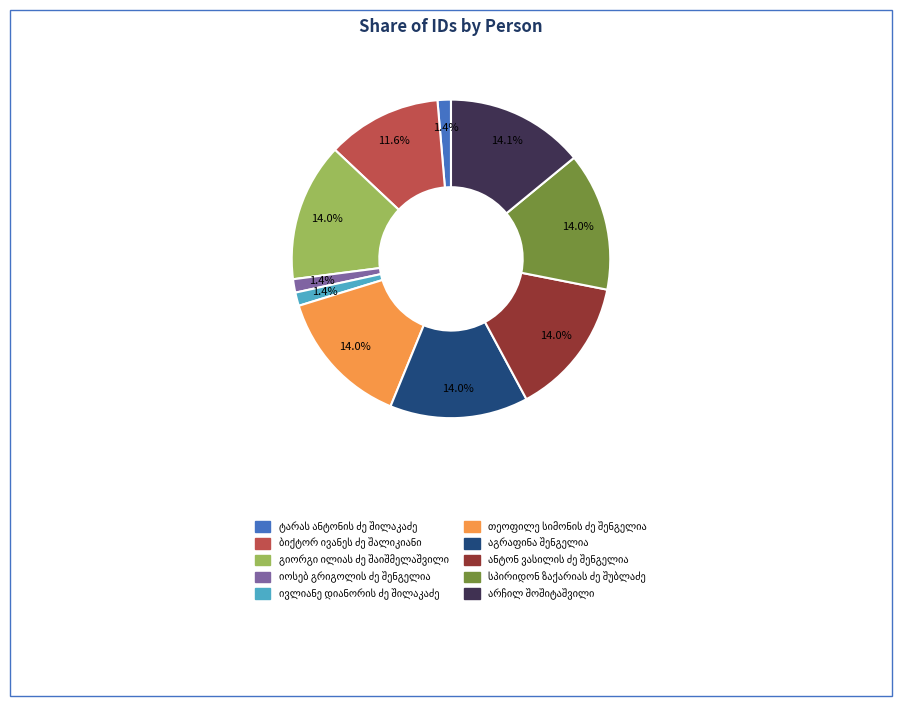

Is there any slice that represents more than half of the pie?

No